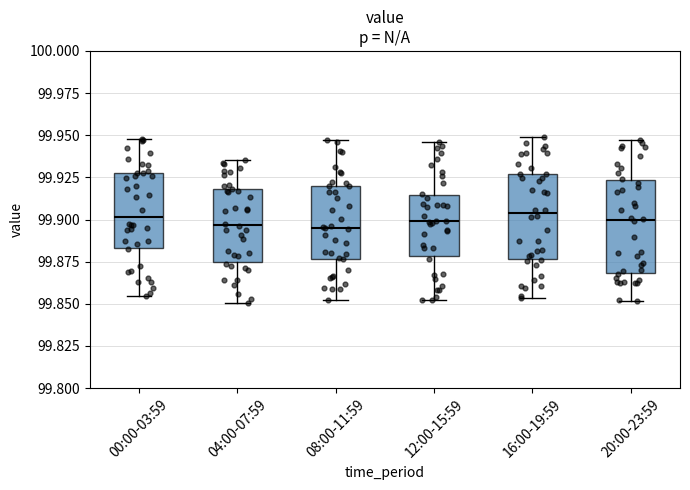

Where does the lower whisker of the box for 00:00-03:59 end on the y-axis? The values are not printed on the chart, so give them approximately, as read against the axis.

99.855